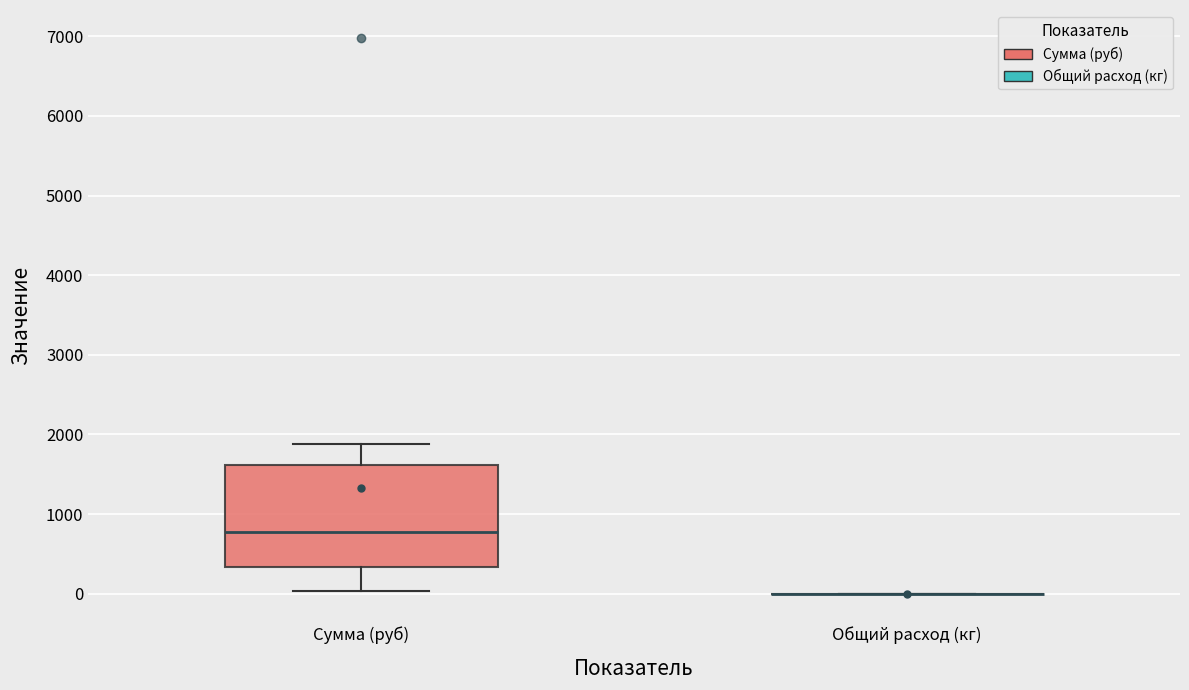

Reading left to right, transcribe this box plot: for each box, give where its median line is, the range the box spans, and where its two whiskers end, as read against the y-axis. The values are not printed on the chart, so give them approximately, as read against the axis.

Сумма (руб): median 800, box 300 to 1600, whiskers 0 to 1900
Общий расход (кг): box collapsed to a line at 0, whiskers 0 to 0